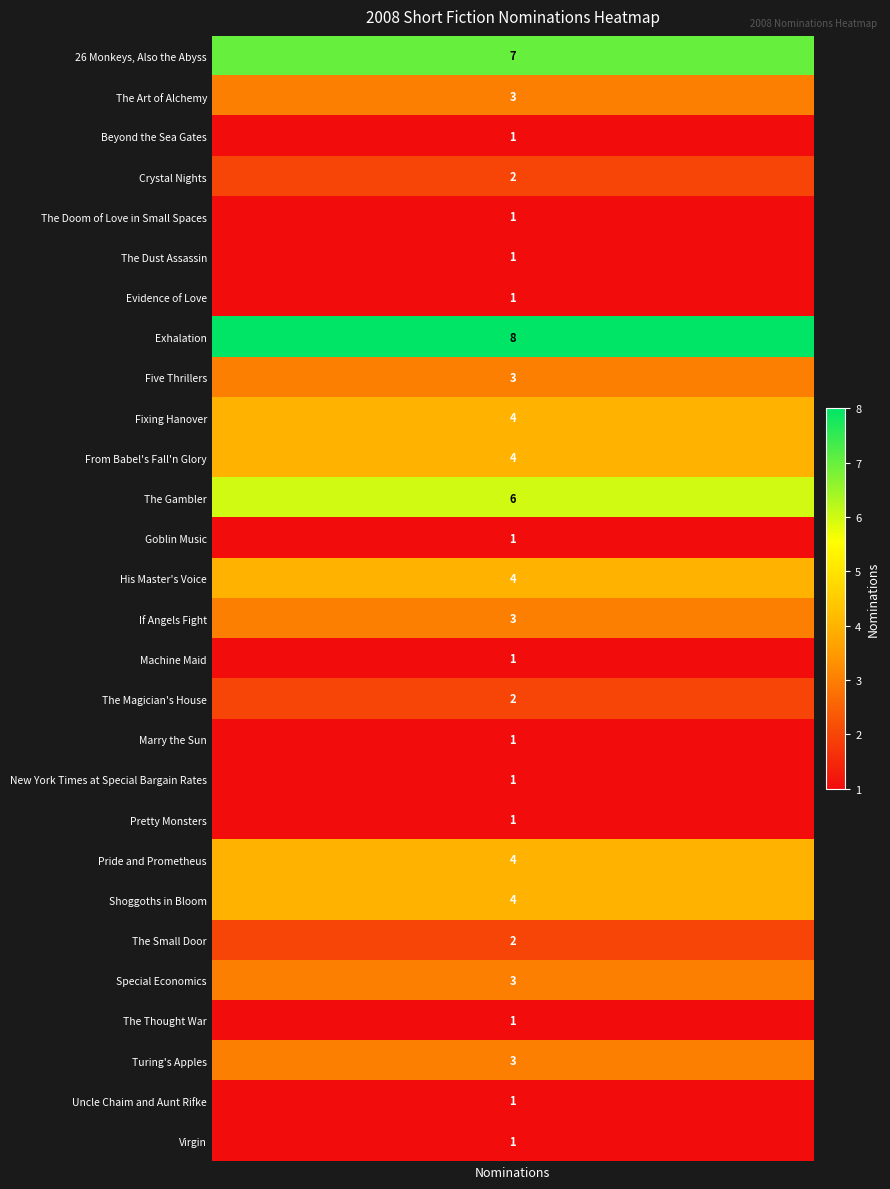

Where is the data nearest to the value 4?

Fixing Hanover